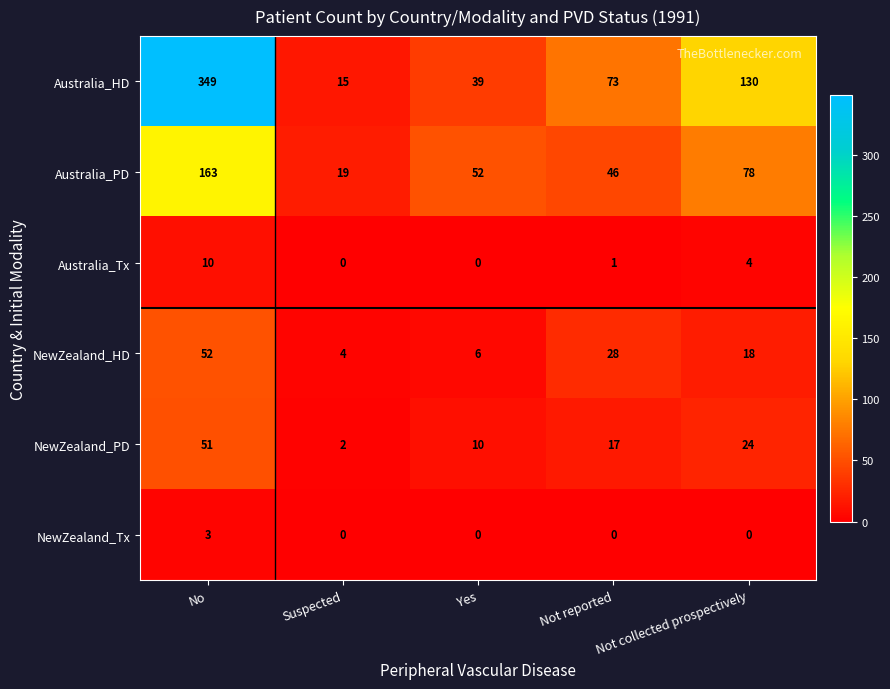

Count the Australia_Tx values in the range 0 to 4.

4